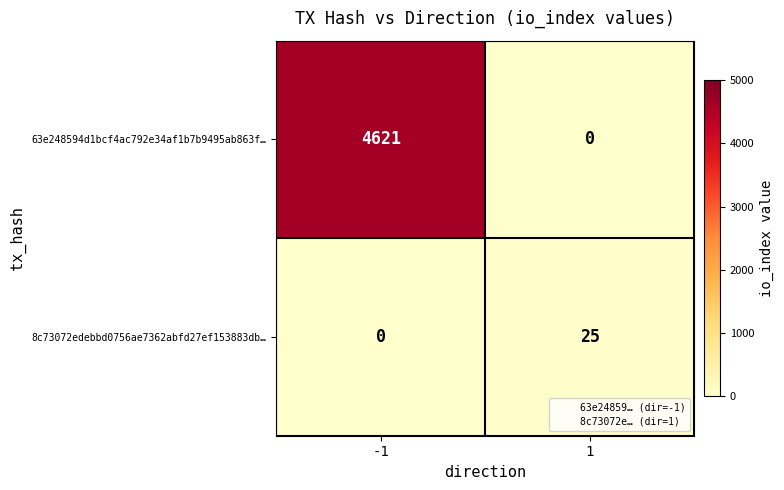

How many series are shown in this chart?

2